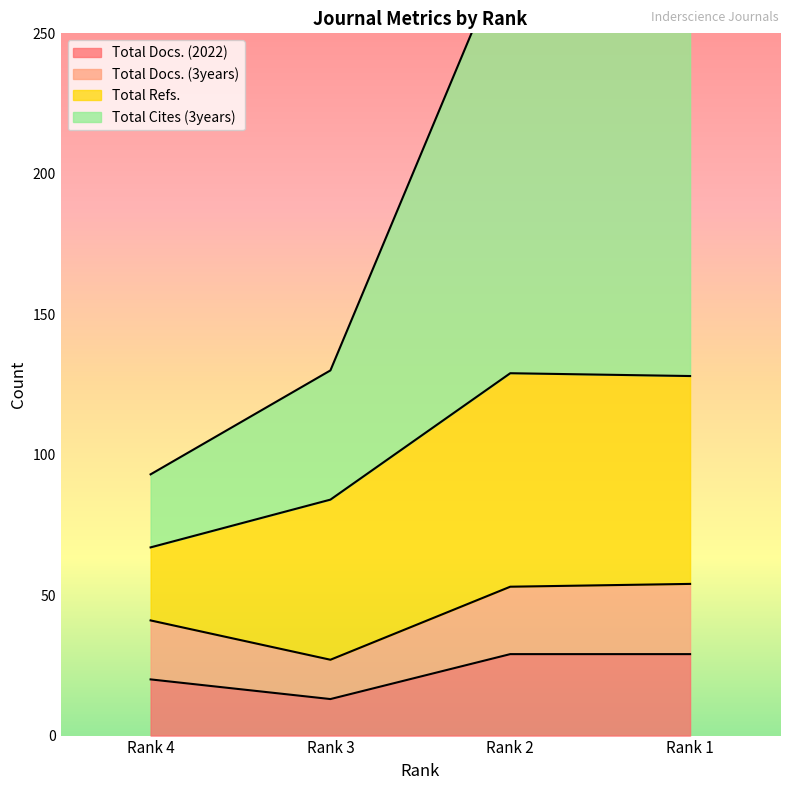

Where is the first local minimum for Total Docs. (2022)?

Rank 3